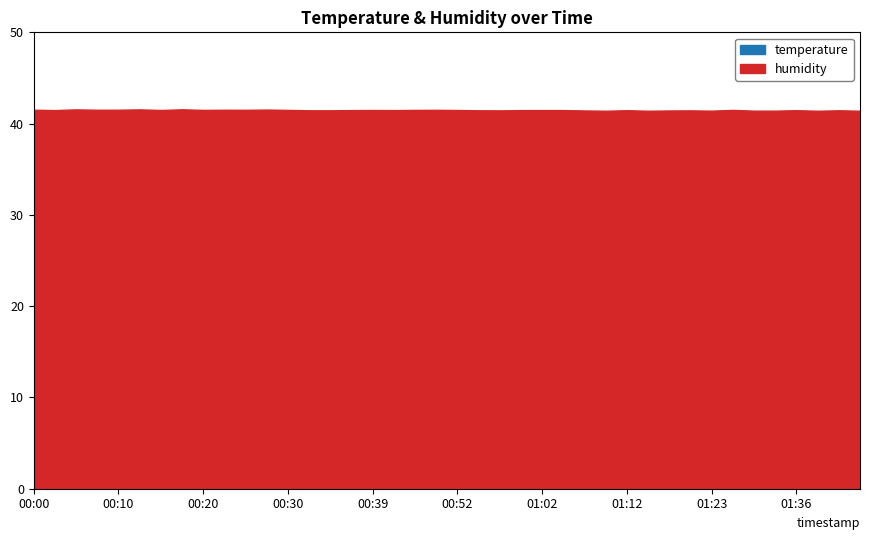

Which series has the widest spread of values?

temperature